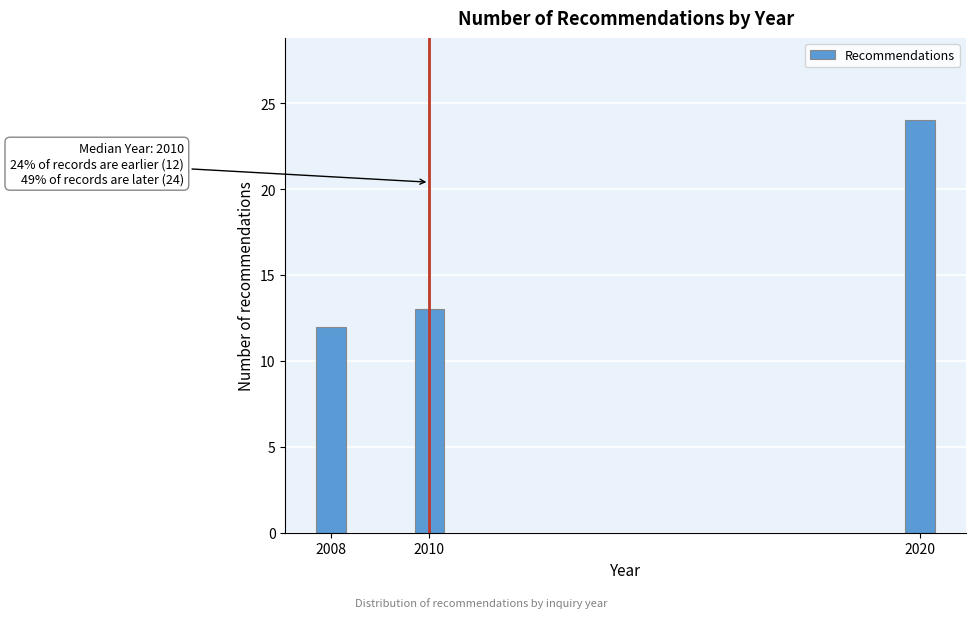

Reading left to right, transcribe all the data shown in this chart.

2008=12	2010=13	2020=24